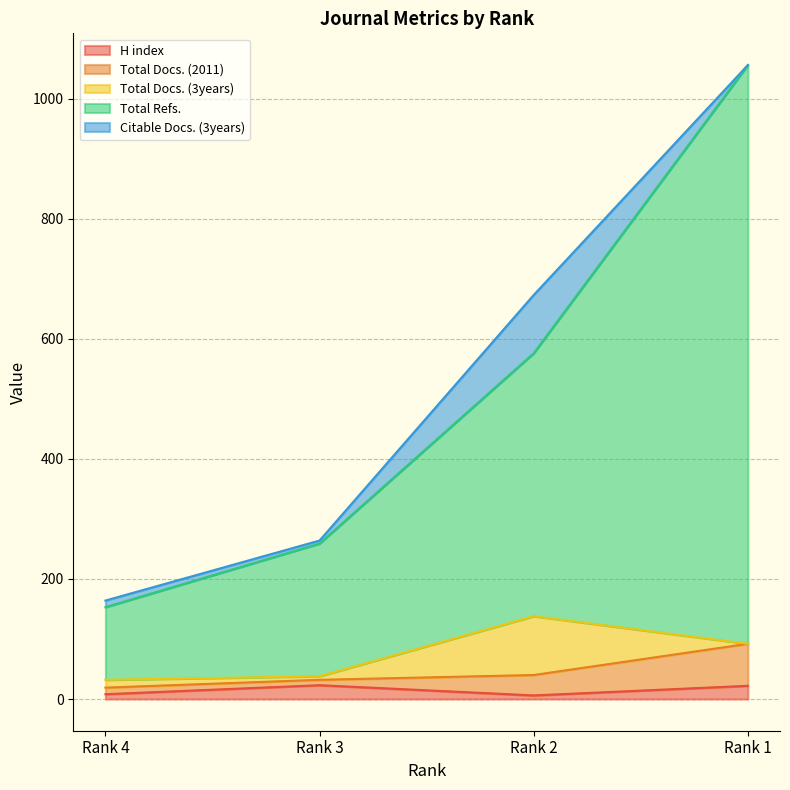

Does the chart display data point markers on the line(s)?

No